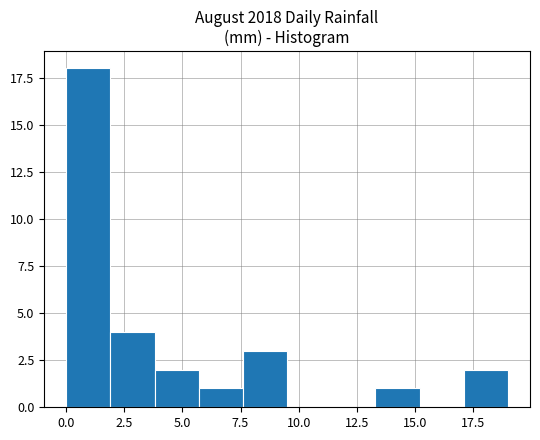

Around what value on the x-axis is the tallest bar? Give the approximate position of its centre, as read against the axis.

1.0